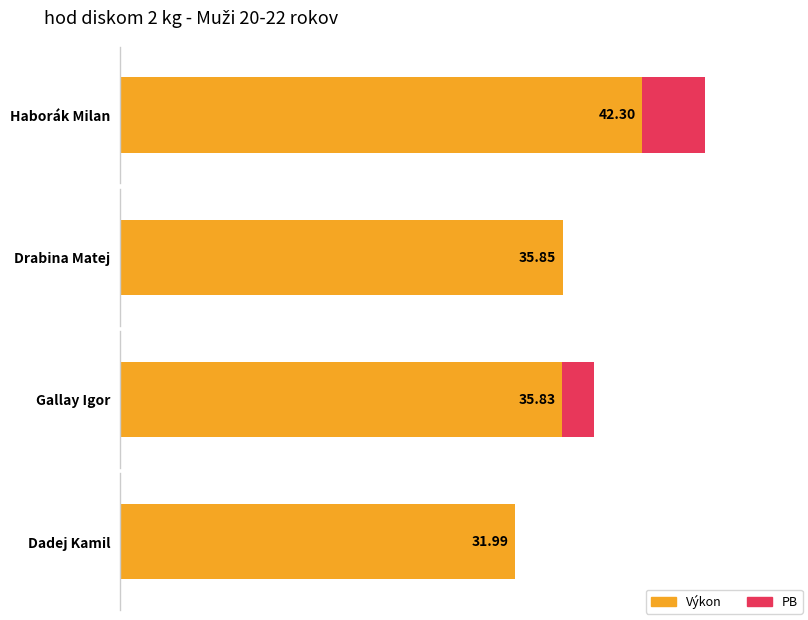

Which series has the largest total across all categories?

Výkon